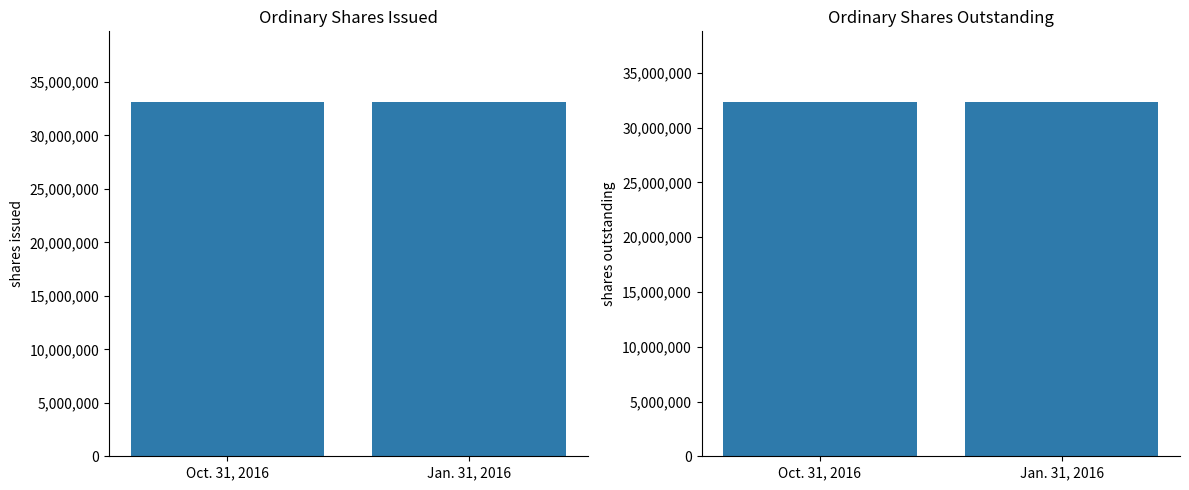

The value of Ordinary shares, shares outstanding at Oct. 31, 2016 is 57145430. True or false?

False